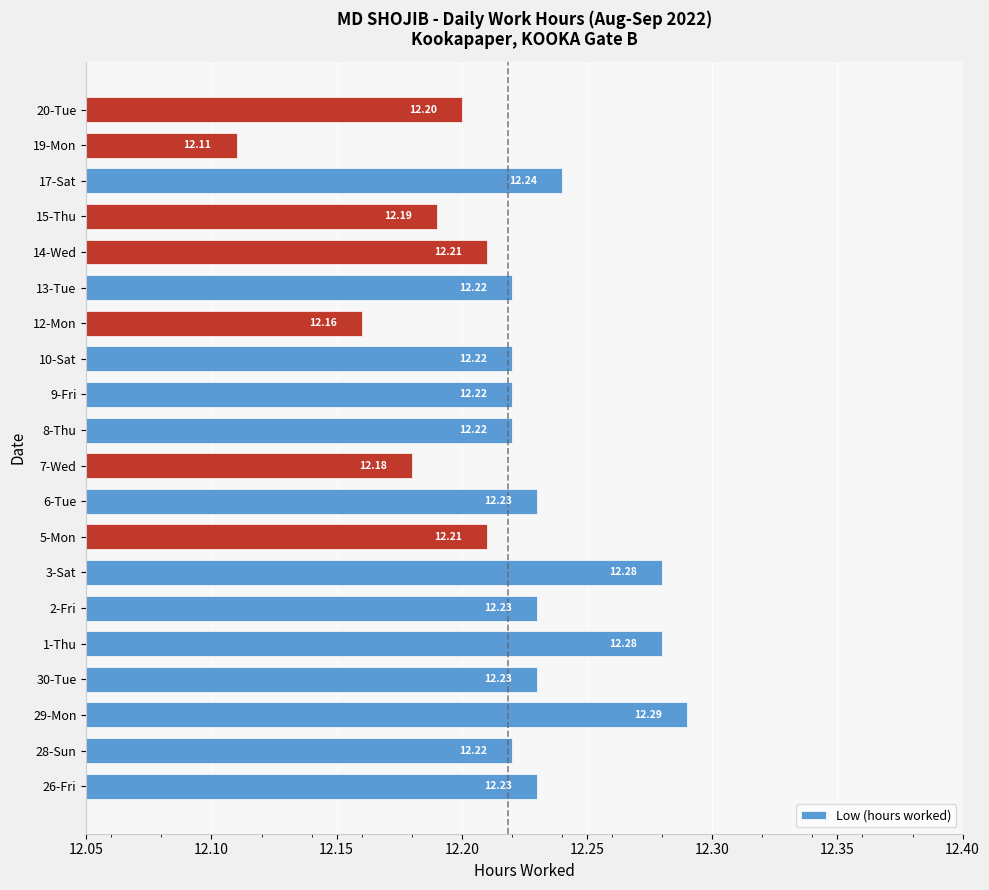

How many distinct data groups are displayed?

1